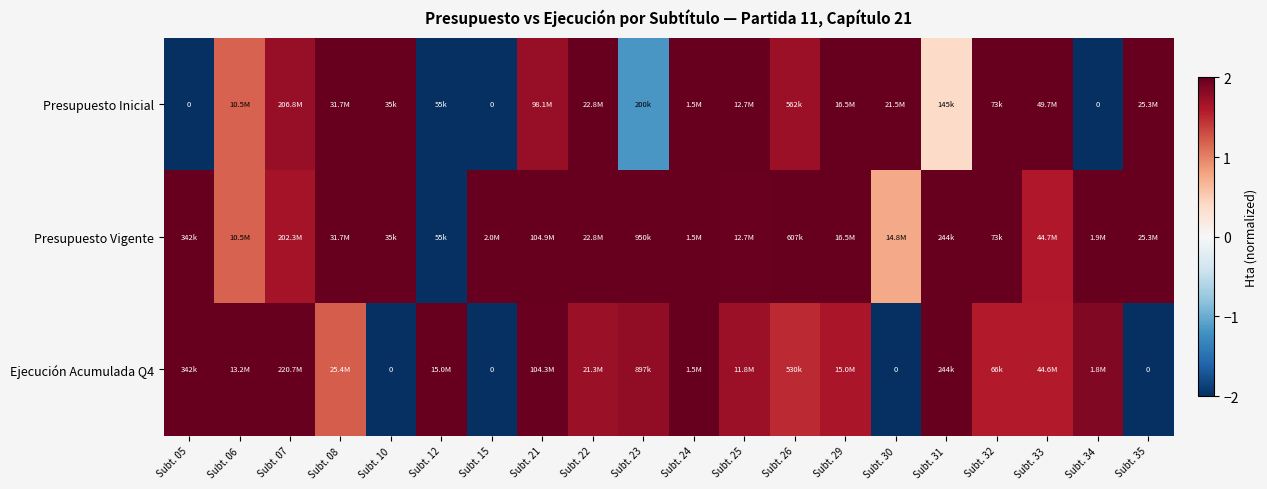

Rank the categories by Presupuesto Inicial value from lowest to highest.

Subt. 05, Subt. 15, Subt. 34, Subt. 12, Subt. 23, Subt. 31, Subt. 06, Subt. 26, Subt. 21, Subt. 07, Subt. 08, Subt. 10, Subt. 22, Subt. 24, Subt. 25, Subt. 29, Subt. 30, Subt. 32, Subt. 33, Subt. 35